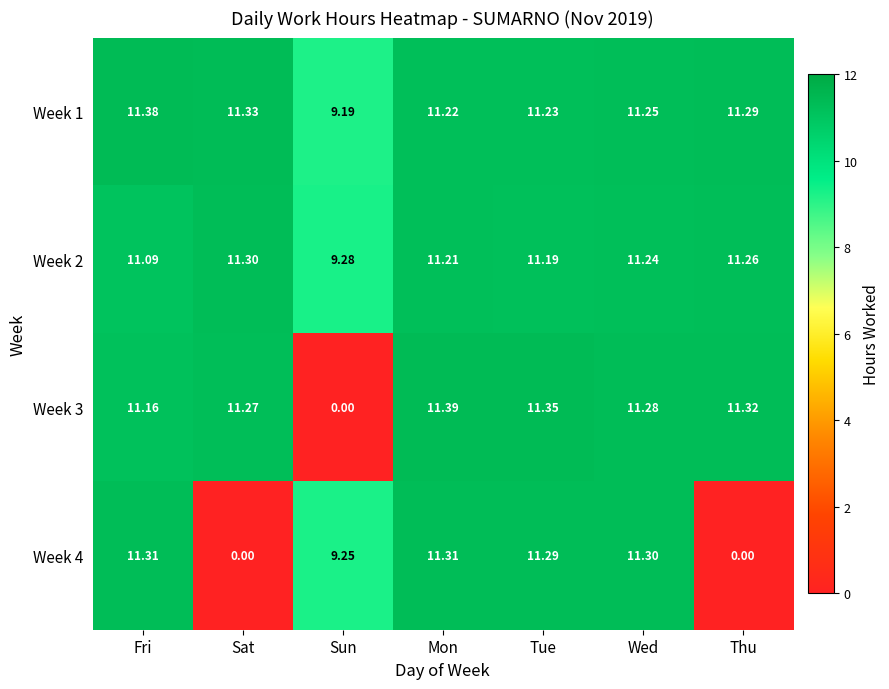

Where is Week 3 nearest to the value 5?

Sun